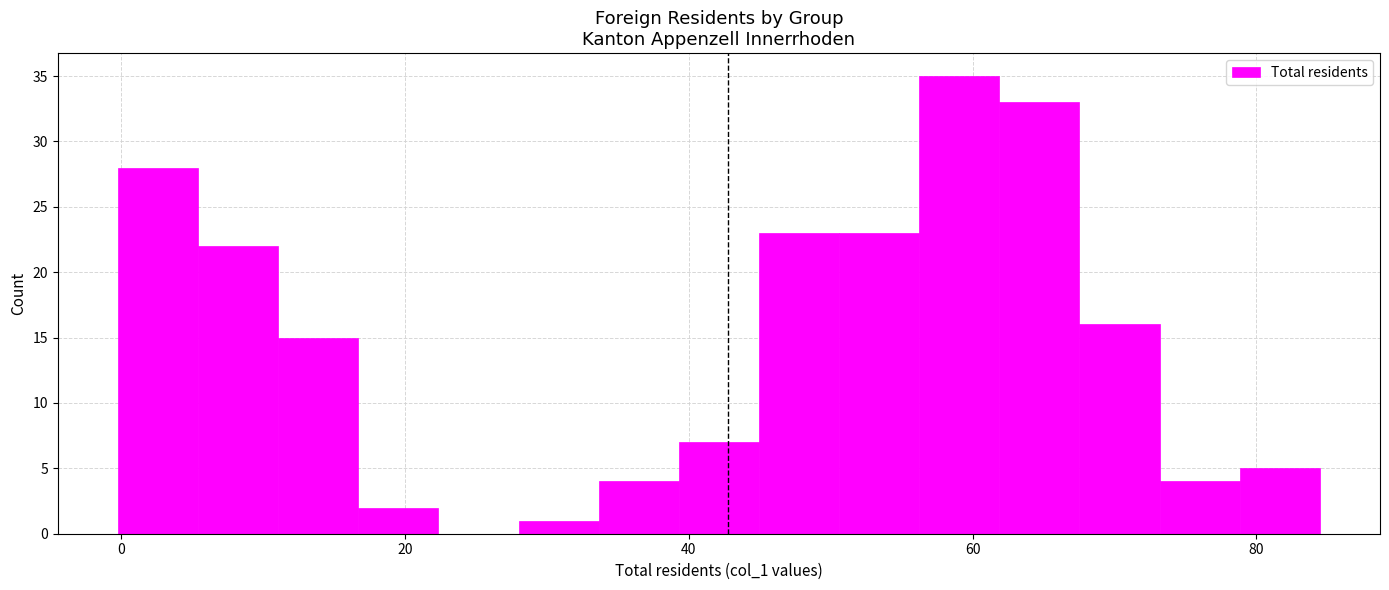

Read against the x-axis, roughly where is the centre of the tallest bar?

60